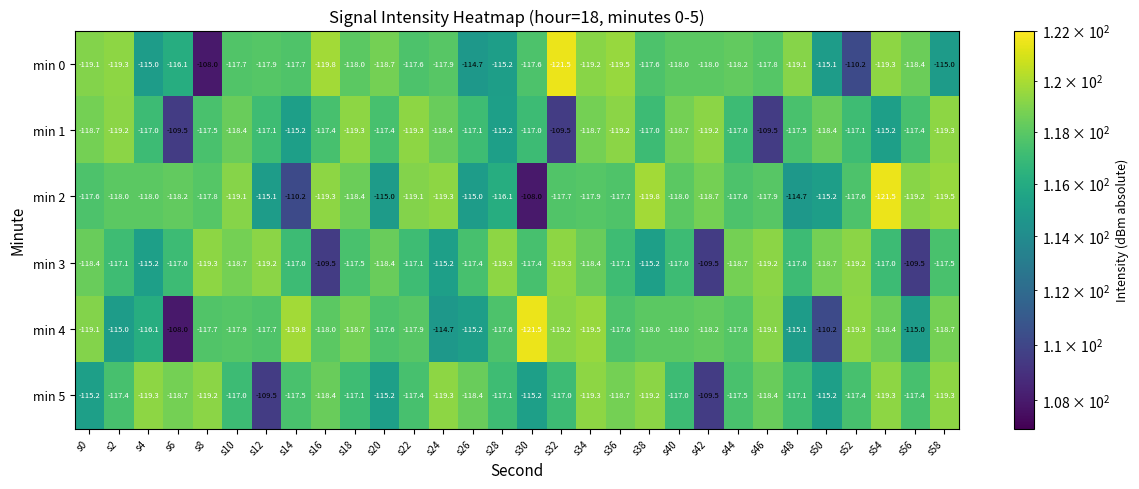

Is it true that min 4 equals -119.2 at s32?

True